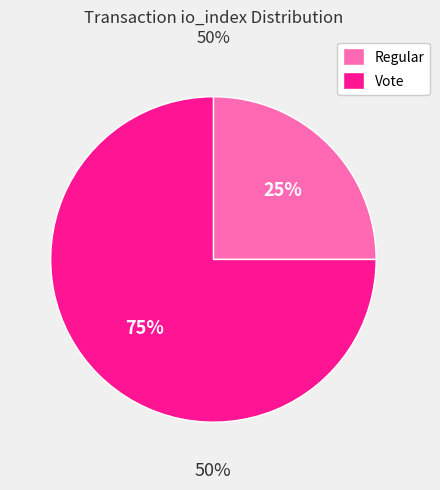

The Vote slice represents 83% of the pie. True or false?

False